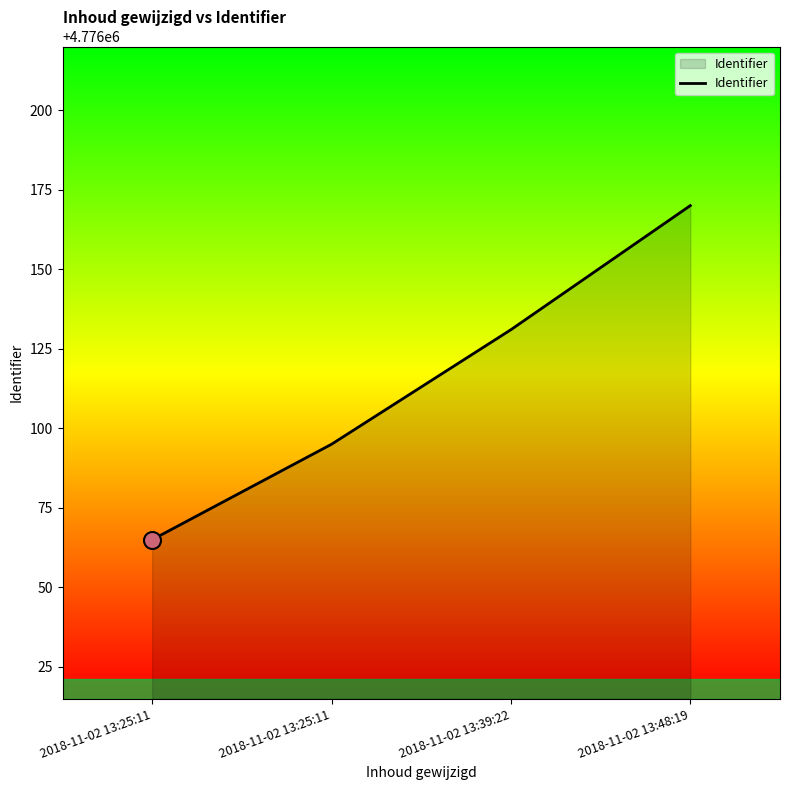

Between 2018-11-02 13:39:22 and 2018-11-02 13:48:19, which is larger?

2018-11-02 13:48:19